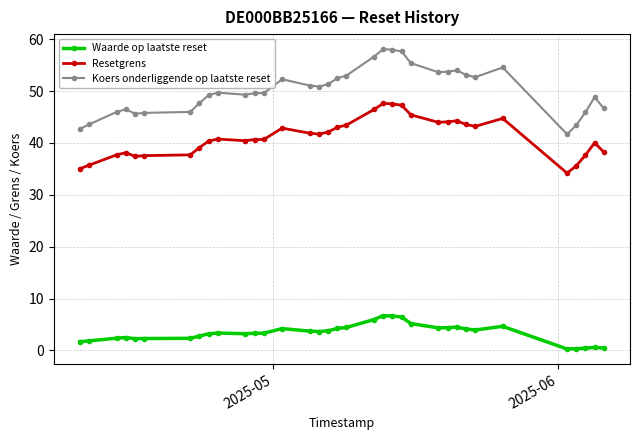

What is the sum of all Resetgrens values?

1440.4